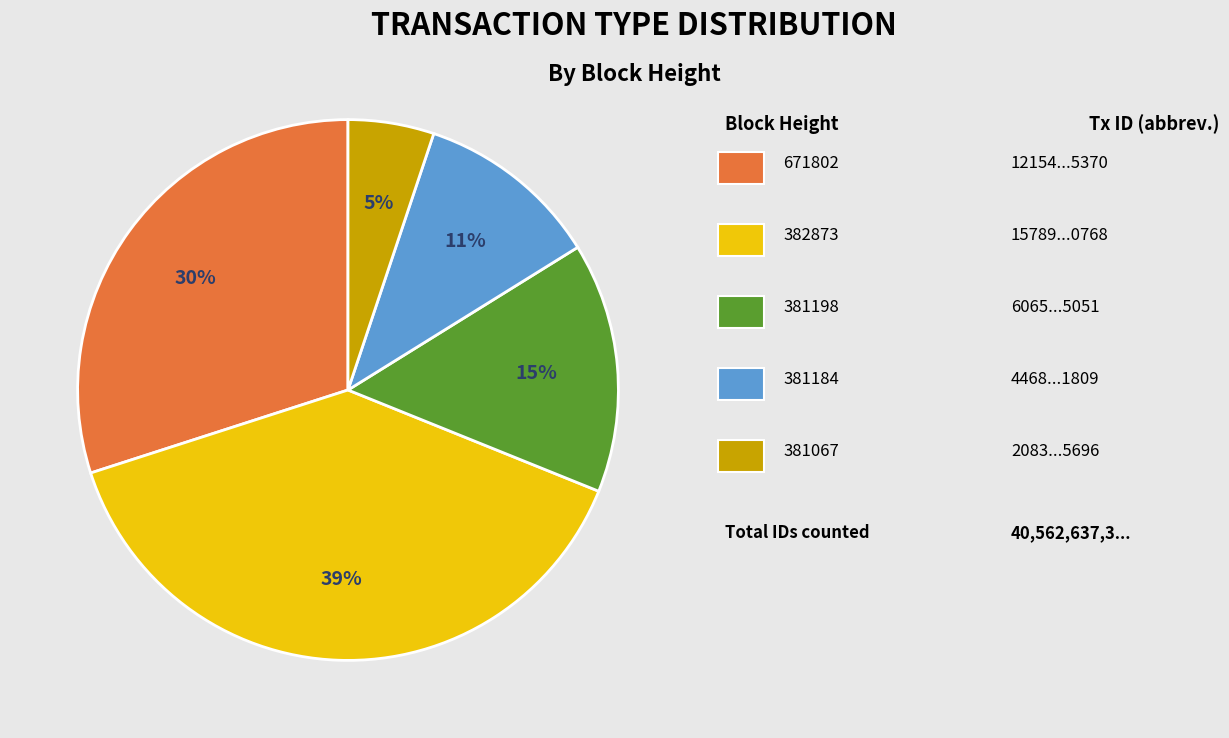

Does any single category account for the majority?

No